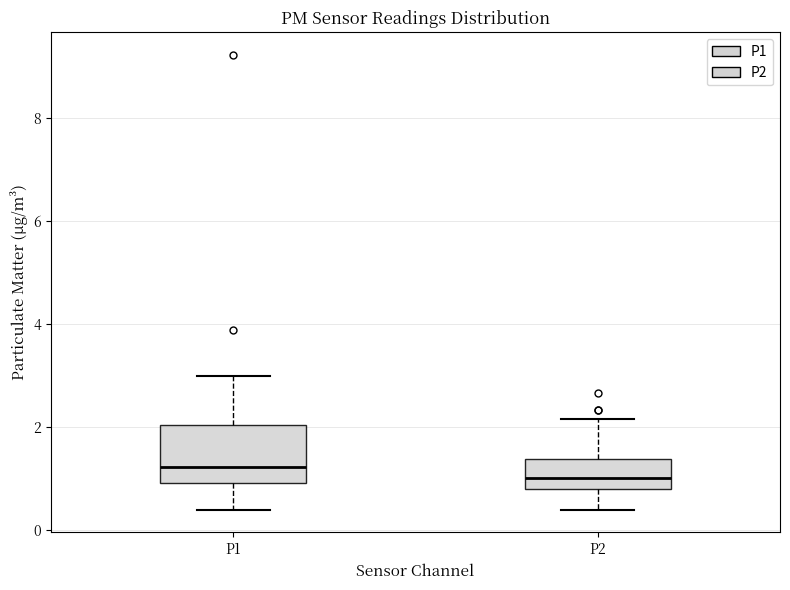

Reading left to right, transcribe this box plot: for each box, give where its median line is, the range the box spans, and where its two whiskers end, as read against the y-axis. The values are not printed on the chart, so give them approximately, as read against the axis.

P1: median 1.2, box 1.0 to 2.0, whiskers 0.4 to 3.0
P2: median 1.0, box 0.8 to 1.4, whiskers 0.4 to 2.2